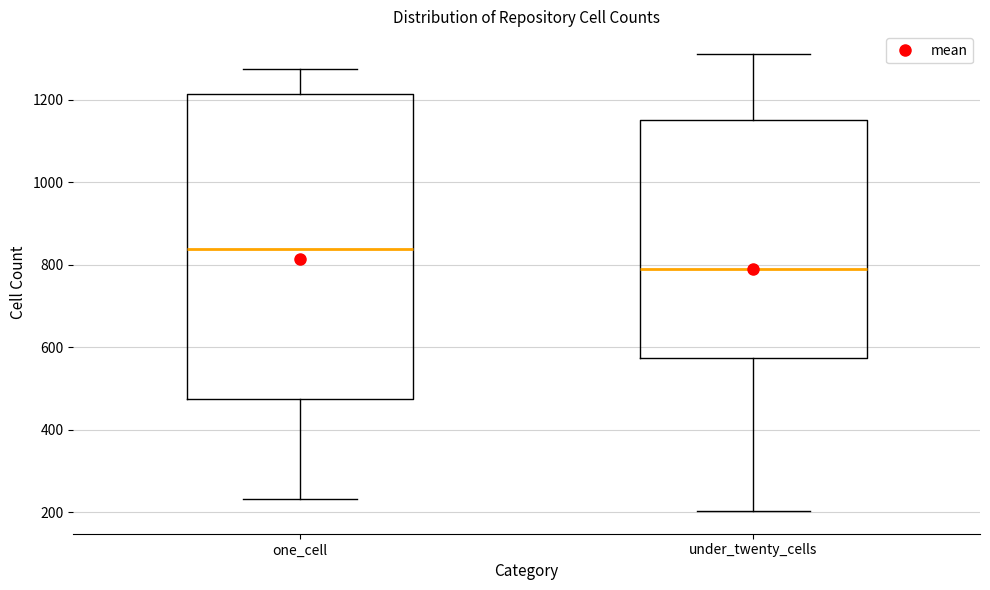

Where does the median line of the box for one_cell sit on the y-axis? The values are not printed on the chart, so give them approximately, as read against the axis.

840